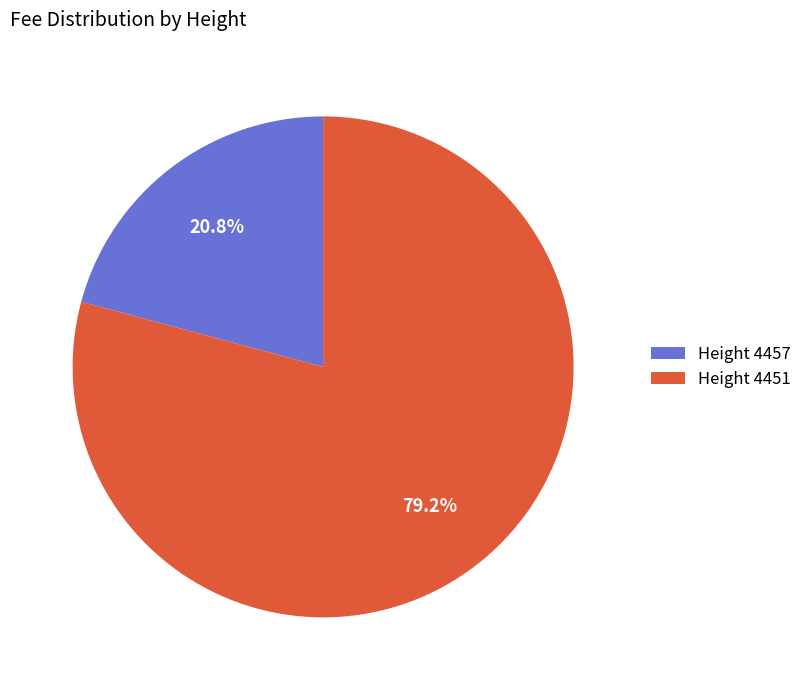

What is the smallest slice in the pie chart?

Height 4457